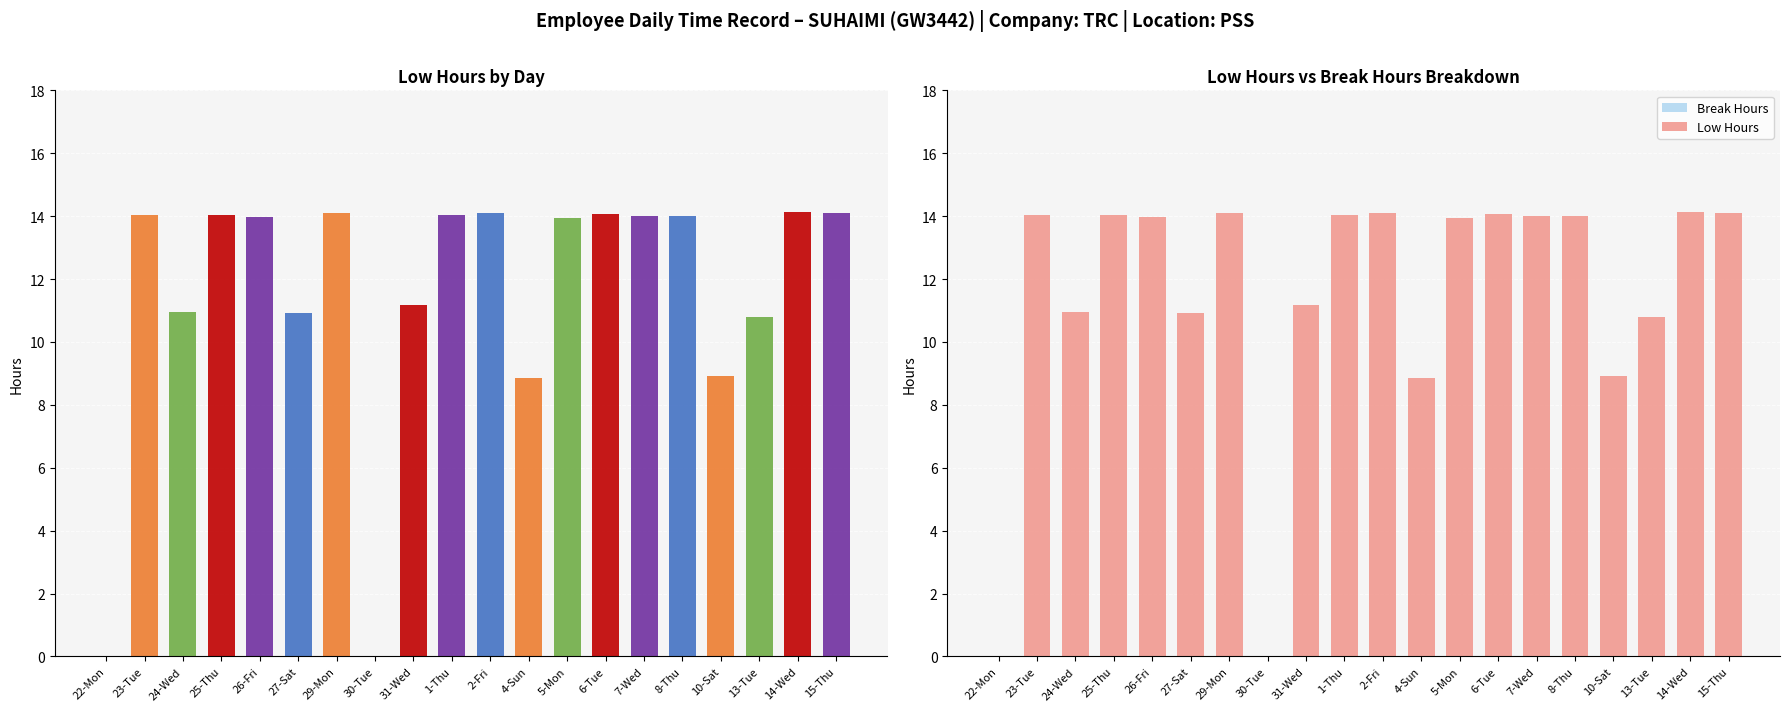

Rank the series by their maximum value, from lowest to highest.

Break Hours, Low Hours